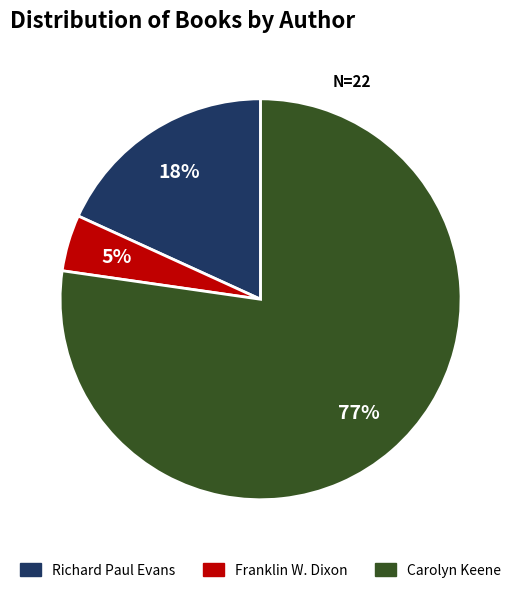

True or false: Franklin W. Dixon accounts for 5% of the total.

True